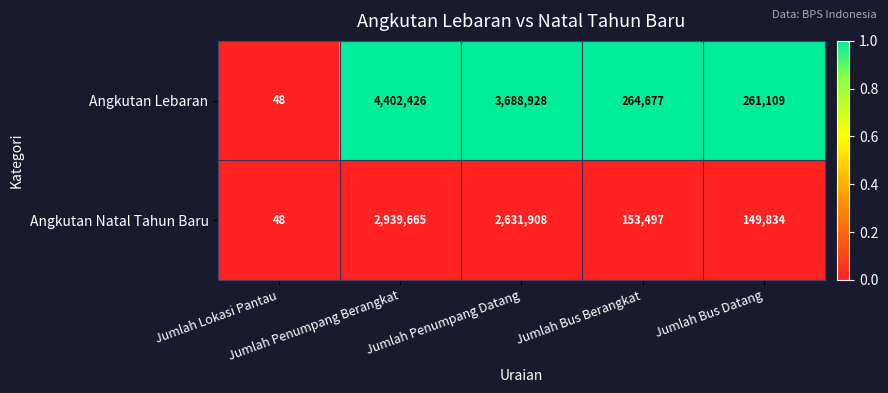

List the series in order of their peak value, highest first.

Angkutan Lebaran, Angkutan Natal Tahun Baru